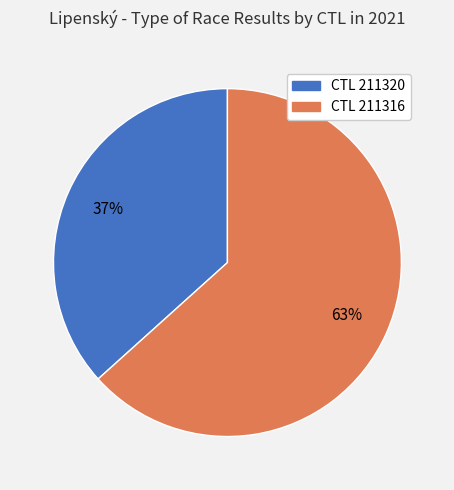

To the nearest percent, what is the average slice percentage?

50%